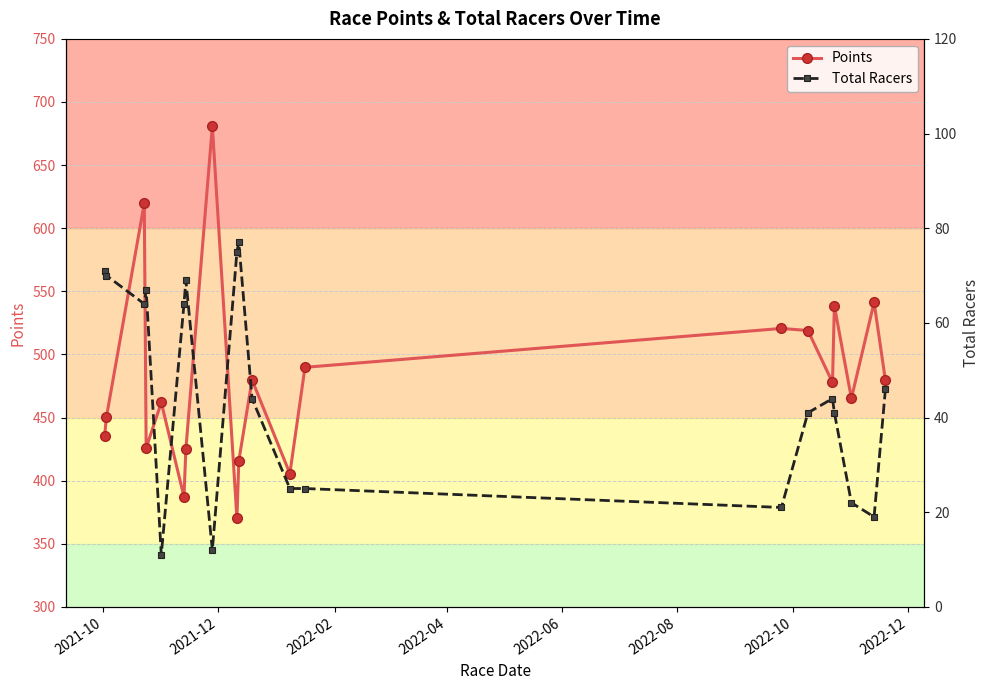

At how many categories does at least one series exceed 680?

1